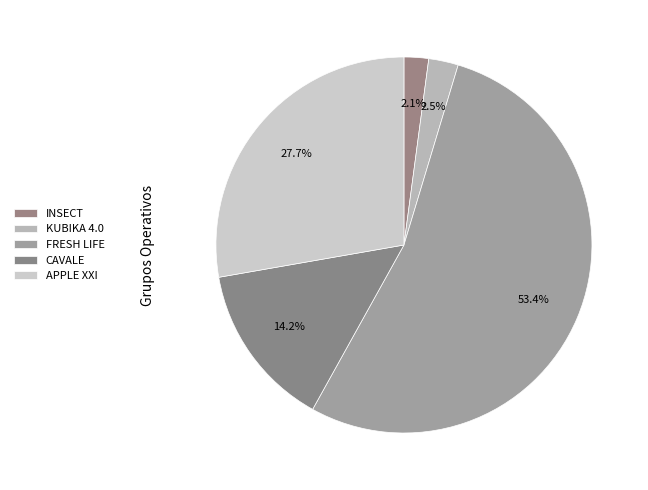

Does FRESH LIFE represent more than half of the total?

Yes